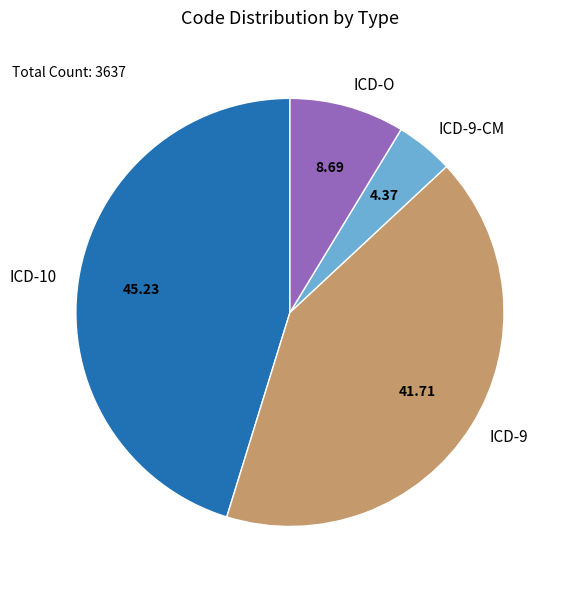

Does any single category account for the majority?

No